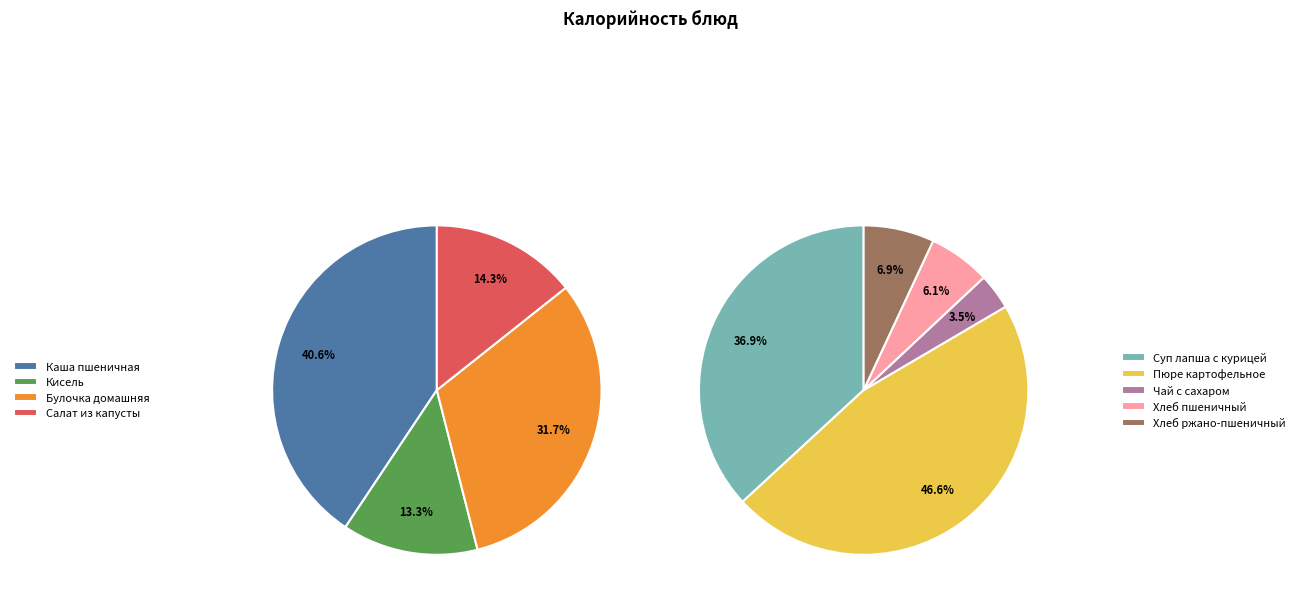

Does Суп лапша с курицей account for over 50% of the chart?

No